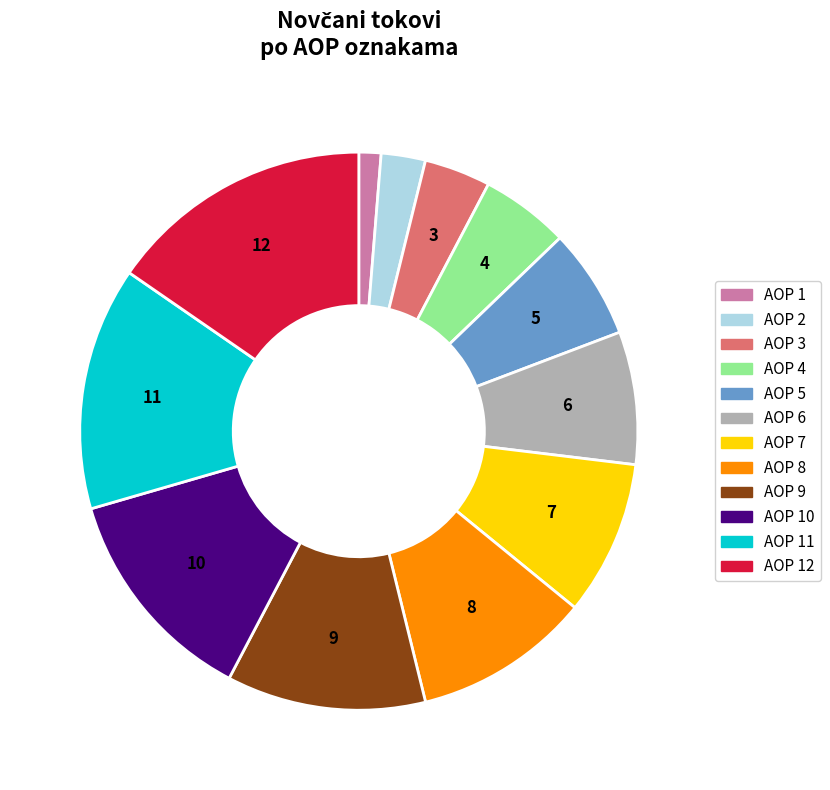

Is there a majority slice in this chart?

No